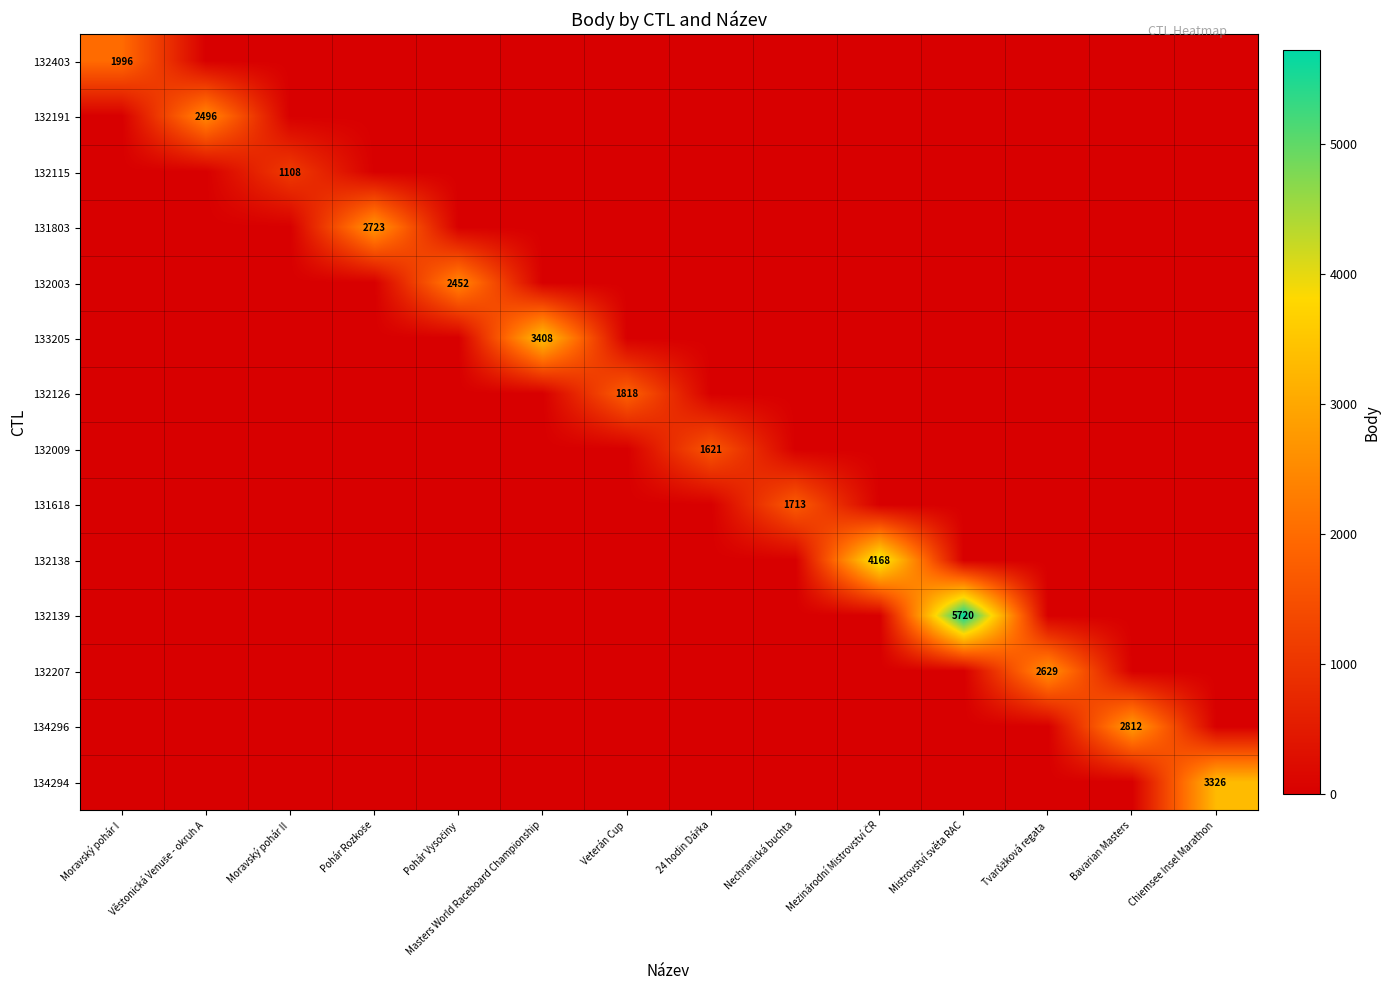

What is the difference between the maximum and minimum values in the 132009 series?

1621